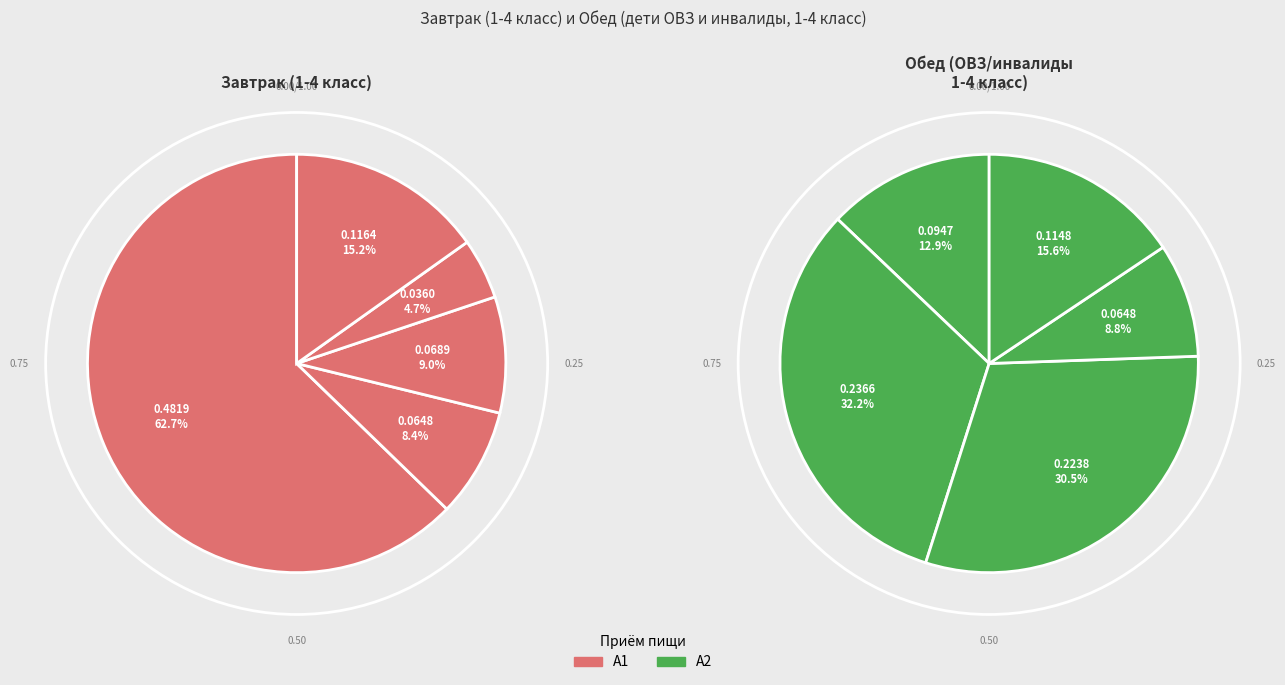

Does хлеб (завтрак) account for over 50% of the chart?

No